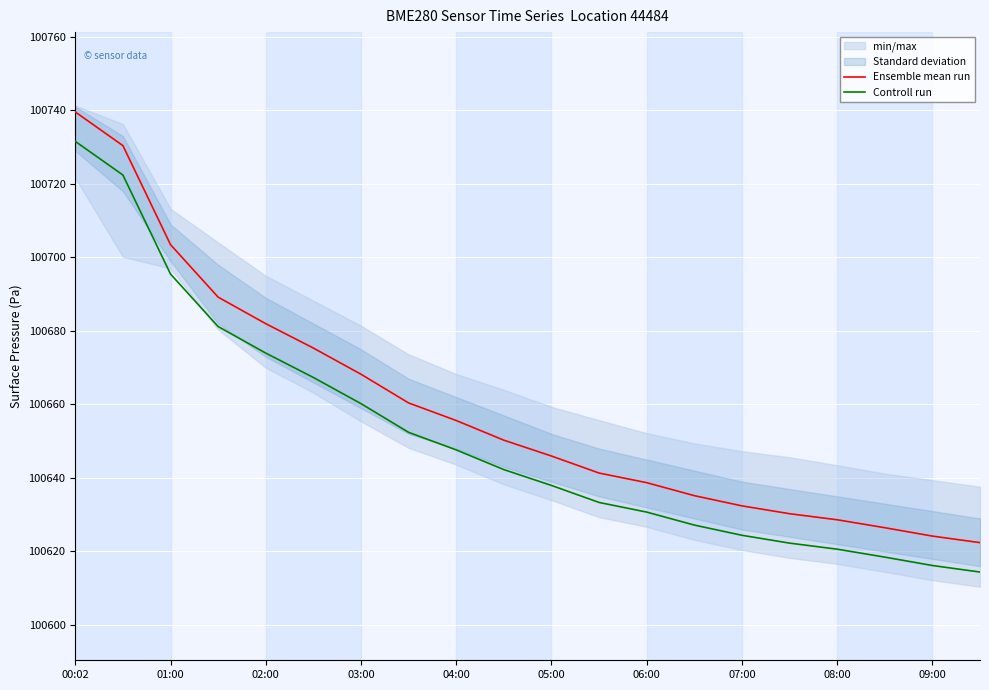

At which label does Ensemble mean run first exceed 100650?

00:02